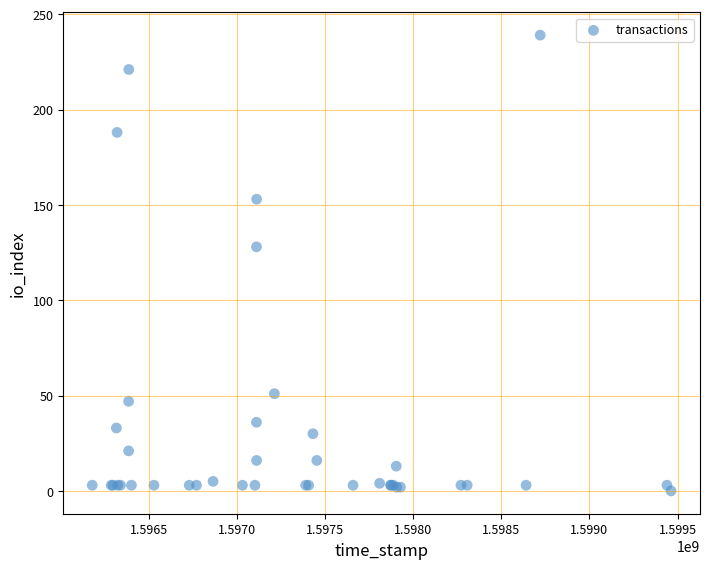

What Y value in the scatter plot is closest to 119?

128